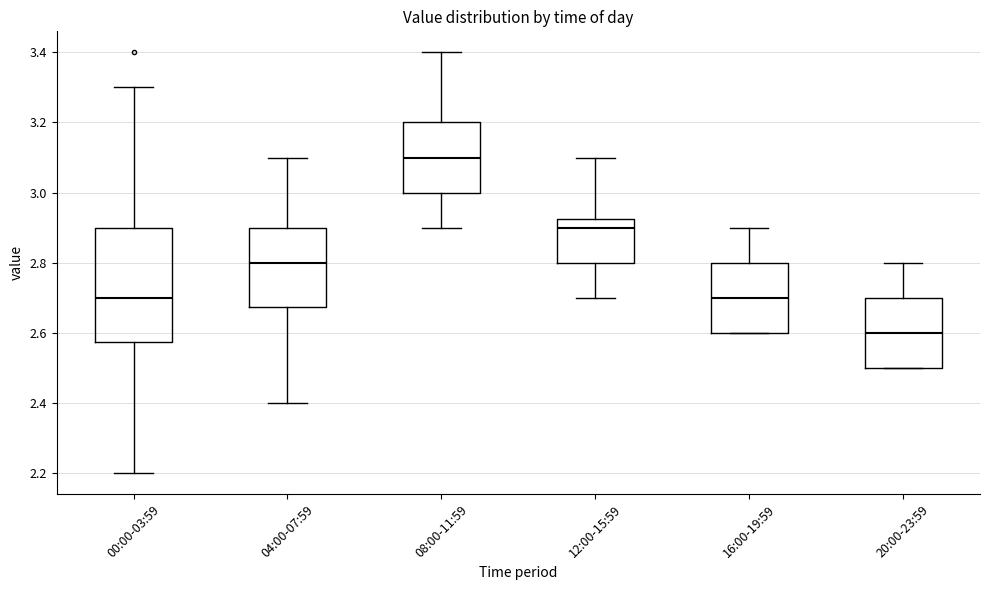

Reading left to right, read every box against the y-axis: the position of its median line, the range the box covers, and the ends of its whiskers. The values are not printed on the chart, so give them approximately, as read against the axis.

00:00-03:59: median 2.70, box 2.58 to 2.90, whiskers 2.20 to 3.30
04:00-07:59: median 2.80, box 2.68 to 2.90, whiskers 2.40 to 3.10
08:00-11:59: median 3.10, box 3.00 to 3.20, whiskers 2.90 to 3.40
12:00-15:59: median 2.90, box 2.80 to 2.92, whiskers 2.70 to 3.10
16:00-19:59: median 2.70, box 2.60 to 2.80, whiskers 2.60 to 2.90
20:00-23:59: median 2.60, box 2.50 to 2.70, whiskers 2.50 to 2.80